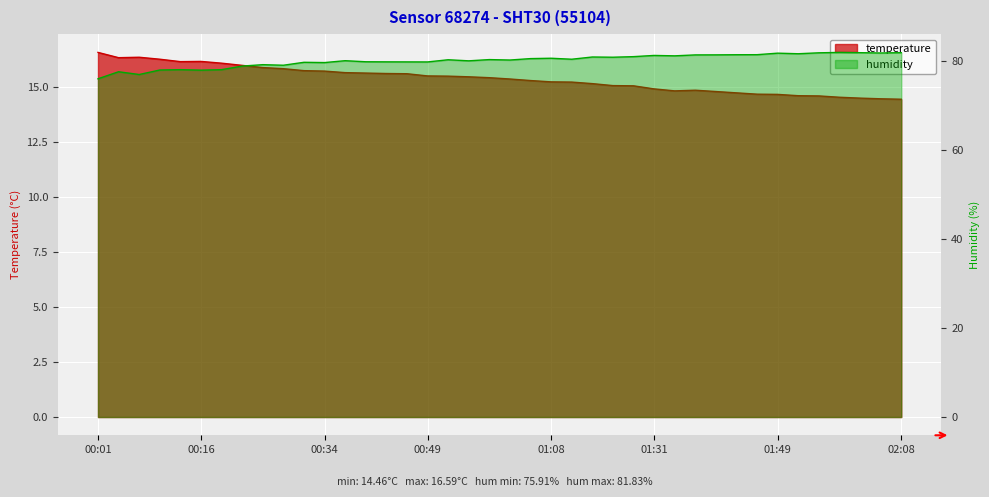

Reading left to right, extract all data points from this chart.

temperature: 00:01=16.6	00:04=16.4	00:07=16.4	00:10=16.3	00:13=16.2	00:16=16.2	00:19=16.1	00:22=16.0	00:25=15.9	00:28=15.8	00:31=15.8	00:34=15.7	00:37=15.7	00:40=15.7	00:43=15.6	00:46=15.6	00:49=15.5	00:52=15.5	00:55=15.5	00:58=15.4	01:01=15.4	01:04=15.3	01:08=15.2	01:11=15.2	01:15=15.2	01:18=15.1	01:24=15.1	01:31=14.9	01:34=14.8	01:37=14.9	01:40=14.8	01:43=14.8	01:46=14.7	01:49=14.7	01:52=14.6	01:55=14.6	01:58=14.6	02:02=14.5	02:05=14.5	02:08=14.5
humidity: 00:01=75.9	00:04=77.5	00:07=76.9	00:10=77.9	00:13=78.0	00:16=77.8	00:19=78.0	00:22=78.8	00:25=79.1	00:28=79.0	00:31=79.6	00:34=79.5	00:37=80.0	00:40=79.7	00:43=79.7	00:46=79.7	00:49=79.7	00:52=80.2	00:55=79.9	00:58=80.2	01:01=80.1	01:04=80.4	01:08=80.5	01:11=80.3	01:15=80.8	01:18=80.8	01:24=80.9	01:31=81.2	01:34=81.1	01:37=81.3	01:40=81.3	01:43=81.3	01:46=81.3	01:49=81.7	01:52=81.5	01:55=81.7	01:58=81.8	02:02=81.8	02:05=81.7	02:08=81.8